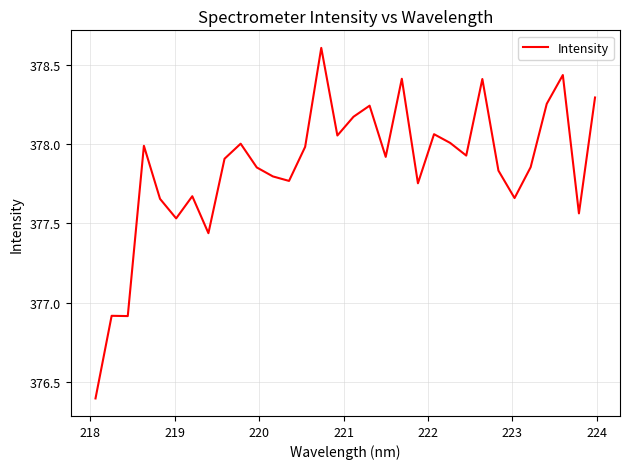

What is the difference between the maximum and minimum values?

2.2